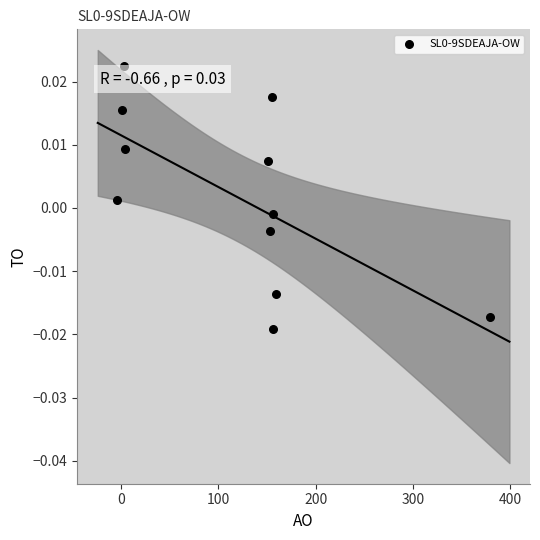

What is the average X value?

119.4